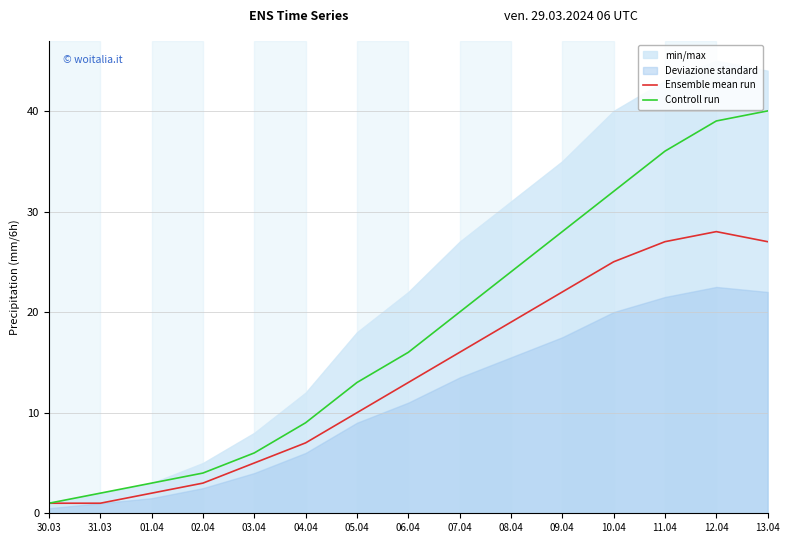

Reading left to right, extract all data points from this chart.

Ensemble mean run: 30.03=1	31.03=1	01.04=2	02.04=3	03.04=5	04.04=7	05.04=10	06.04=13	07.04=16	08.04=19	09.04=22	10.04=25	11.04=27	12.04=28	13.04=27
Controll run: 30.03=1	31.03=2	01.04=3	02.04=4	03.04=6	04.04=9	05.04=13	06.04=16	07.04=20	08.04=24	09.04=28	10.04=32	11.04=36	12.04=39	13.04=40